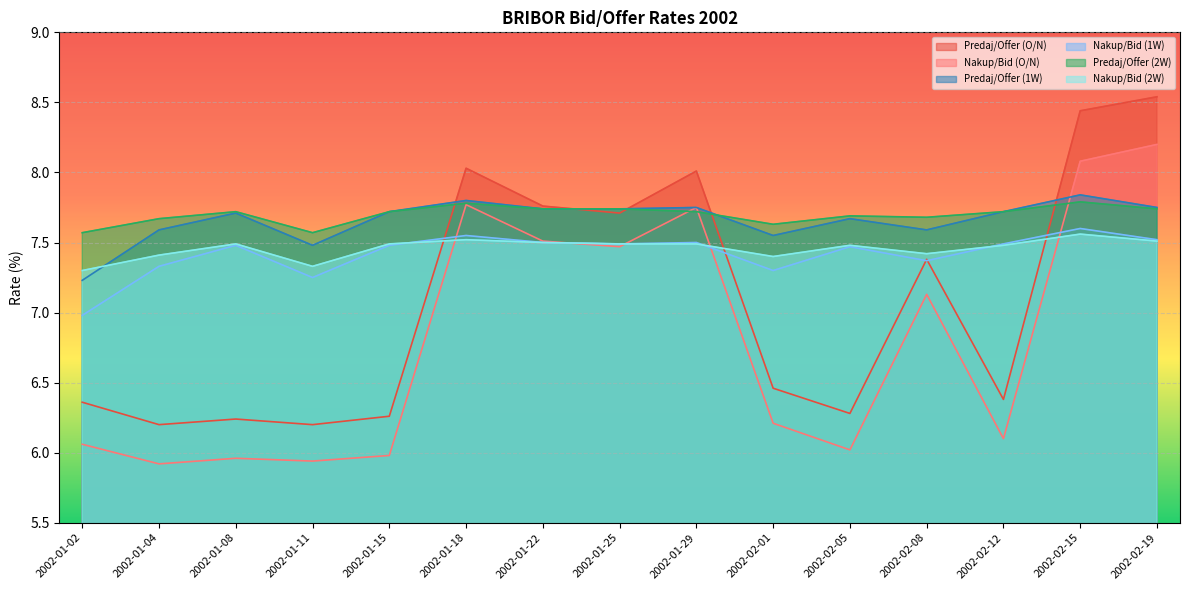

Is the value of Predaj/Offer (O/N) at 2002-01-08 greater than the value of Nakup/Bid (1W) at 2002-01-11?

No